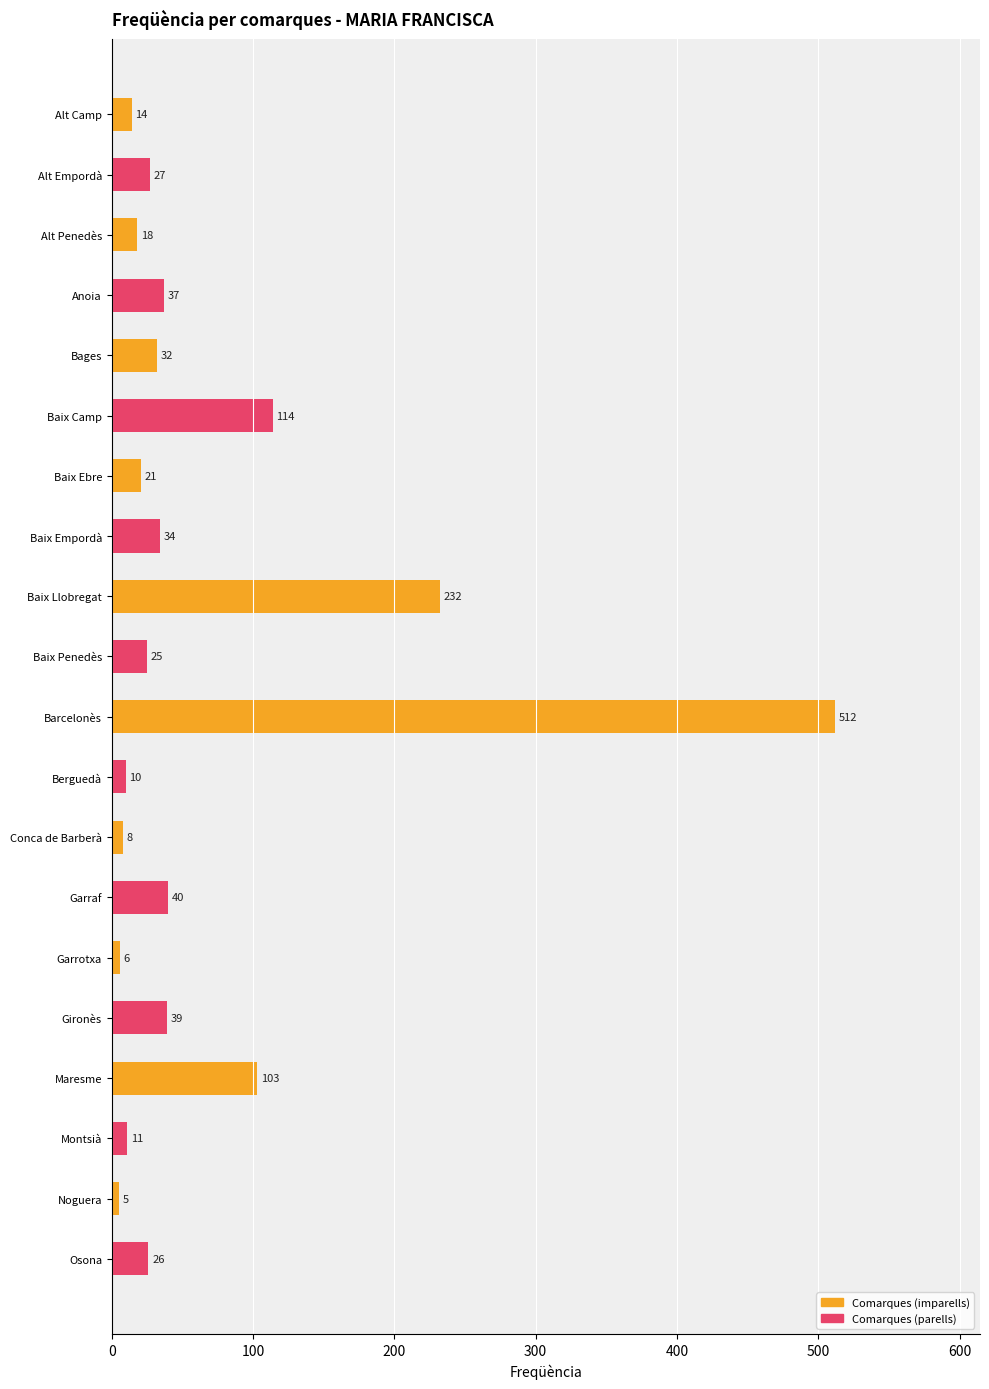

Rank the categories by value from highest to lowest.

Barcelonès, Baix Llobregat, Baix Camp, Maresme, Garraf, Gironès, Anoia, Baix Empordà, Bages, Alt Empordà, Osona, Baix Penedès, Baix Ebre, Alt Penedès, Alt Camp, Montsià, Berguedà, Conca de Barberà, Garrotxa, Noguera